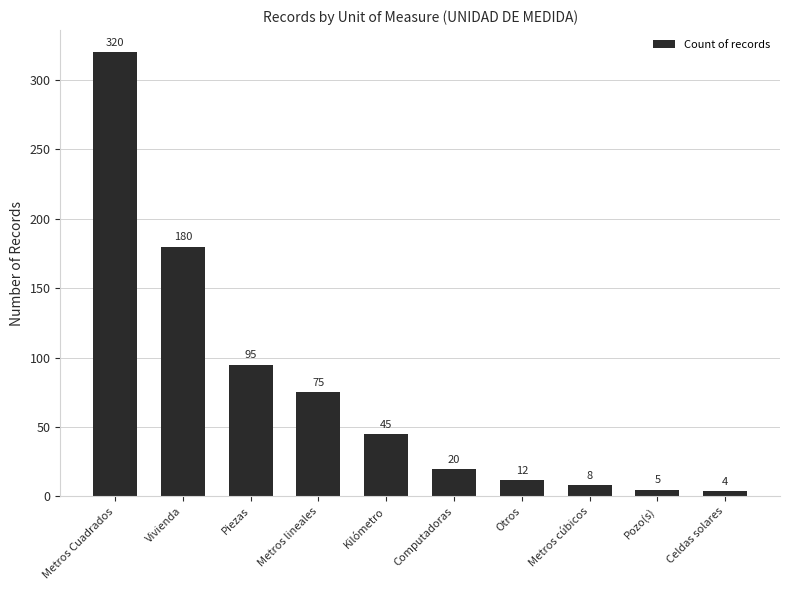

What is the average value?

76